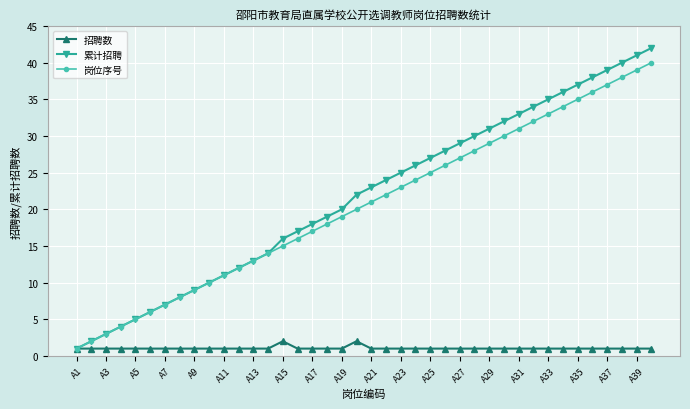

What is the maximum value for 累计招聘?

42